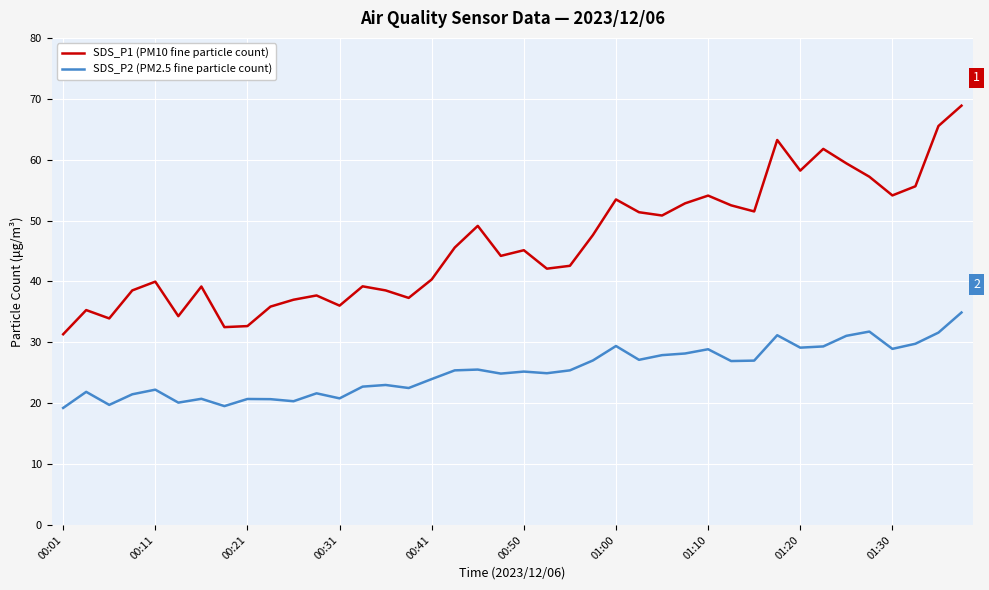

Which series has the widest spread of values?

SDS_P1 (PM10 fine particle count)